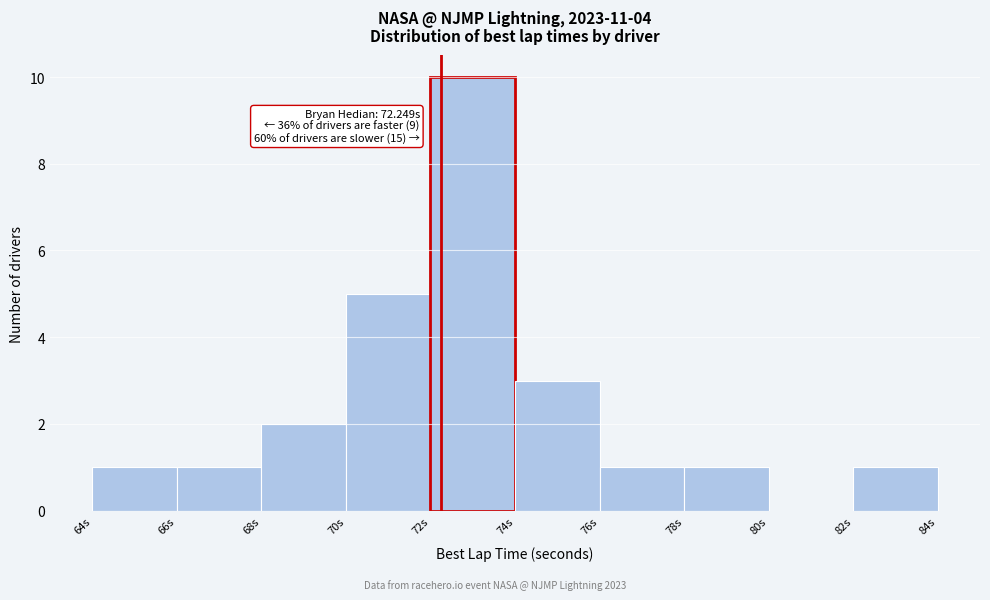

Which range on the x-axis has the tallest bar?

72 to 74